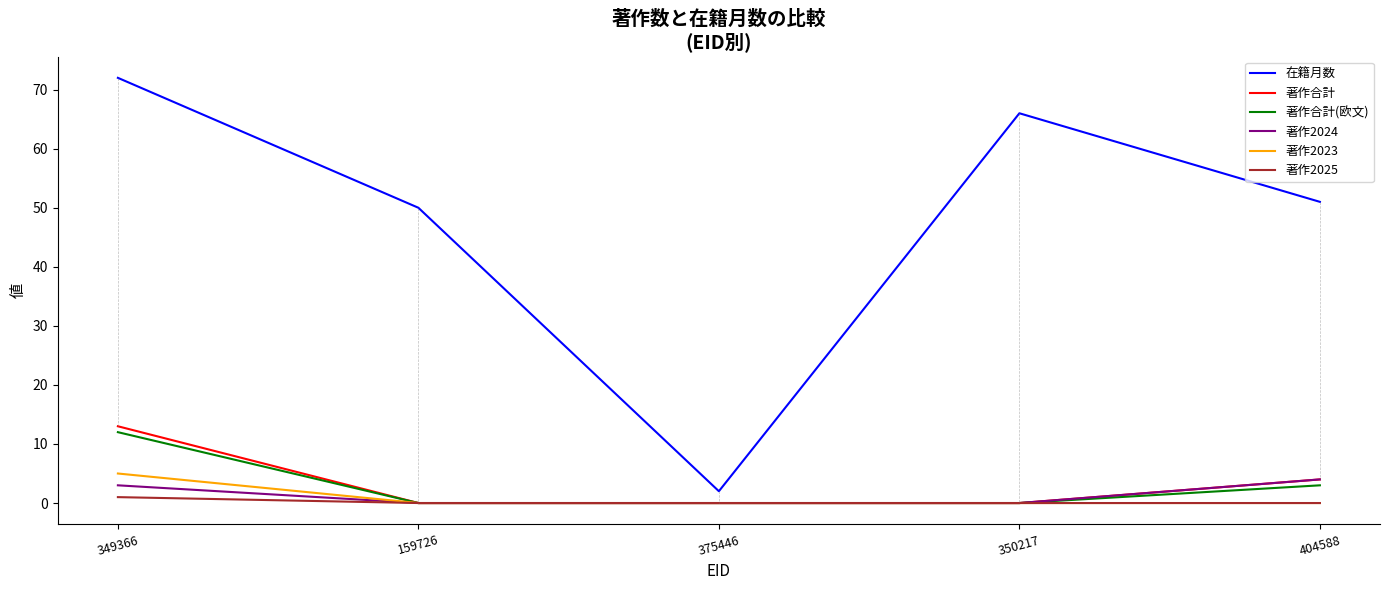

How many lines are shown in the chart?

6